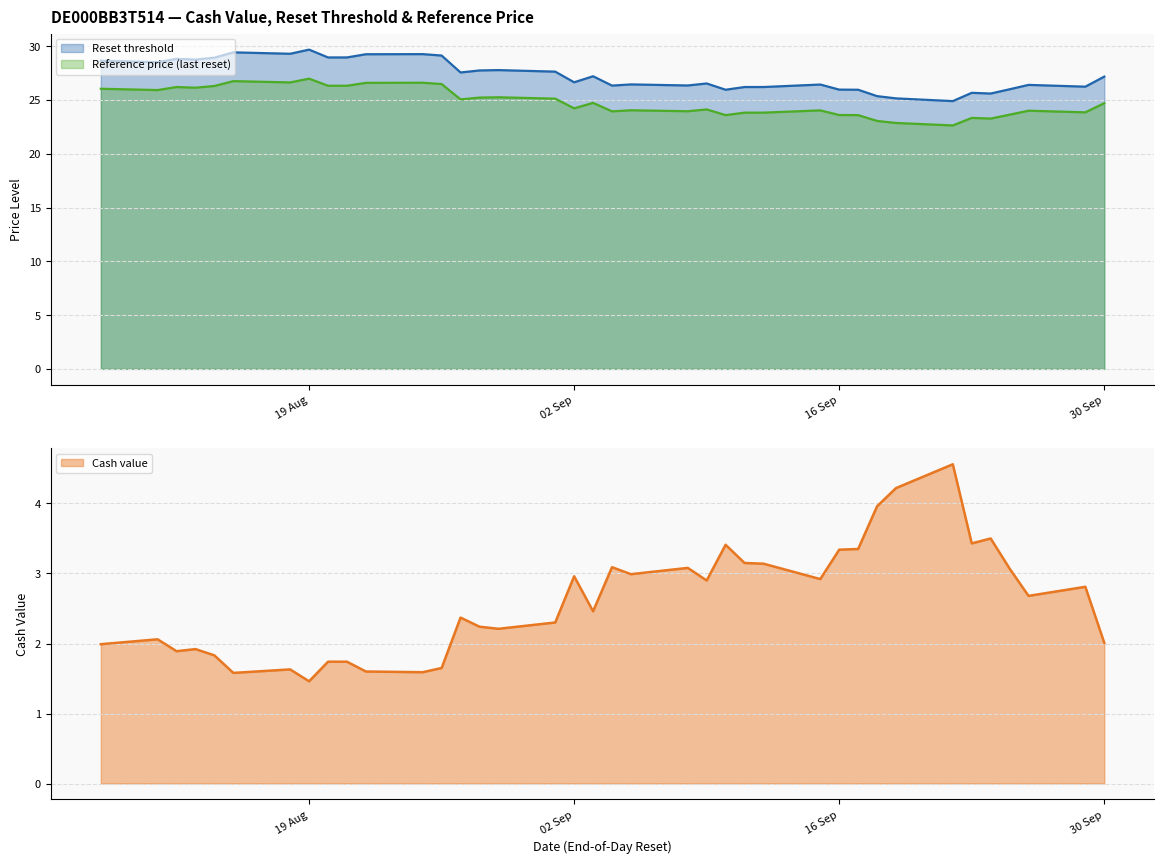

What is the difference between the Reset threshold values at 2025-09-24 and 2025-08-14?

3.3